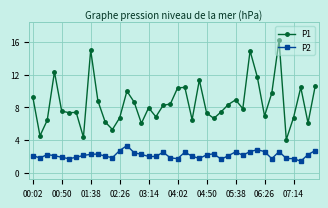

What is the greatest value displayed?

16.2